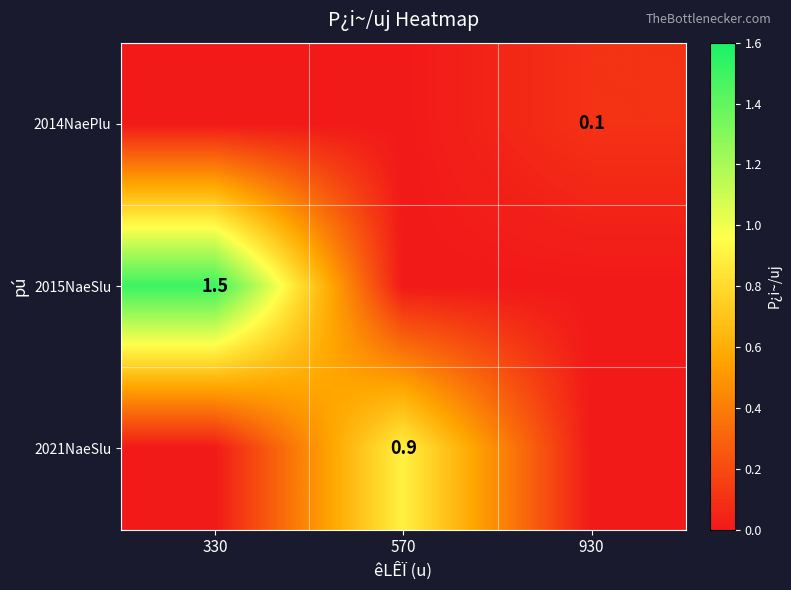

True or false: 2014NaePlu has a value of 0.1 at 930.

True